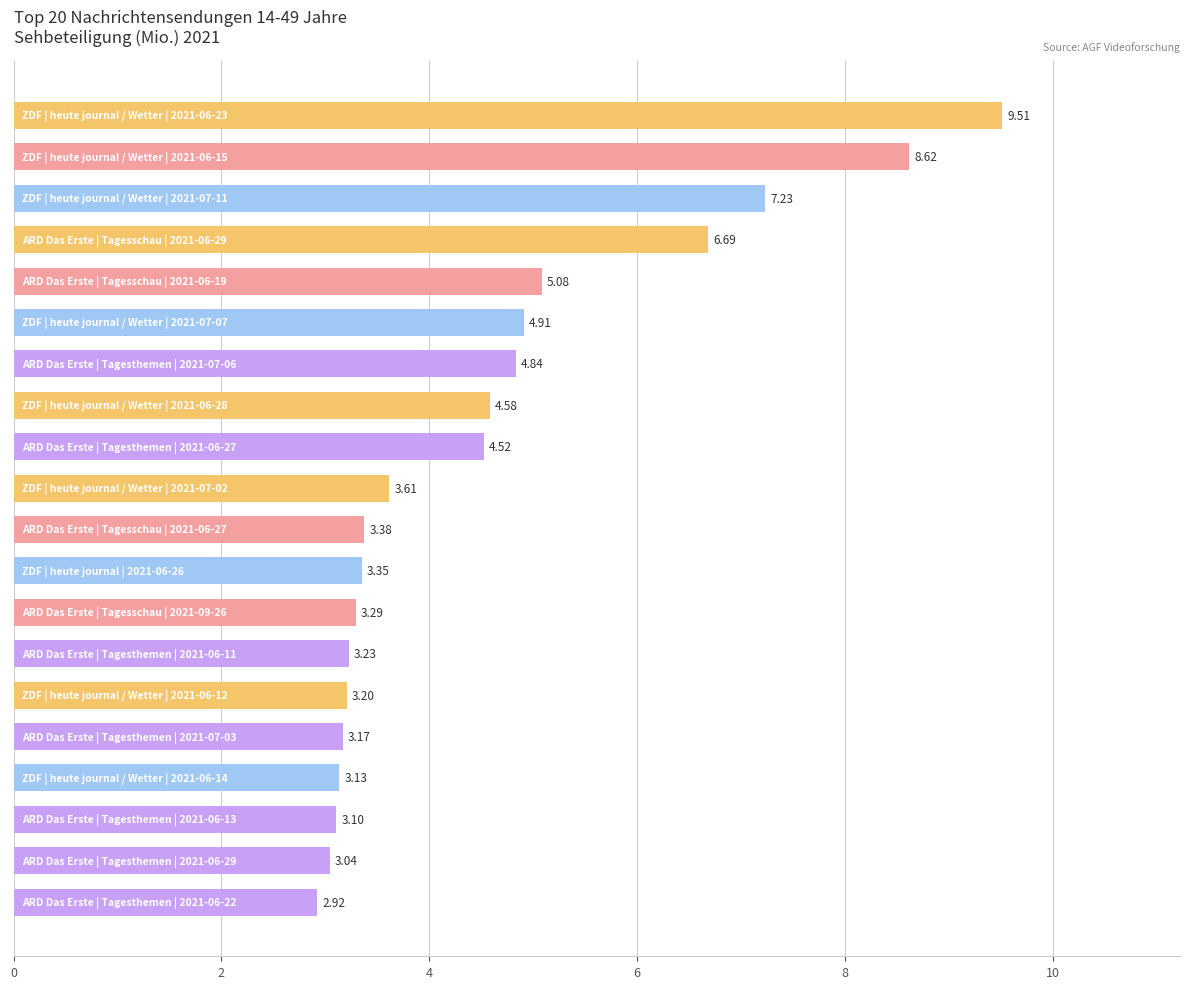

What is the difference between the maximum and minimum values?

6.6